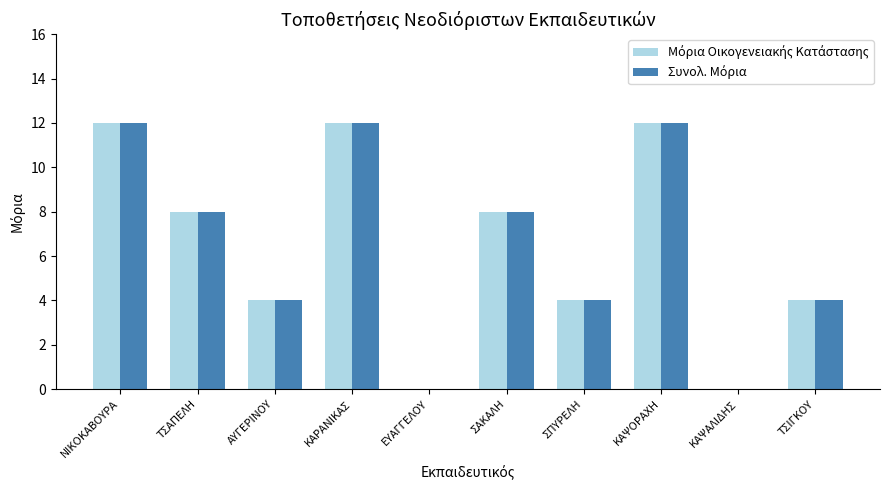

Where does the Μόρια Οικογενειακής Κατάστασης series first go above 8?

ΝΙΚΟΚΑΒΟΥΡΑ